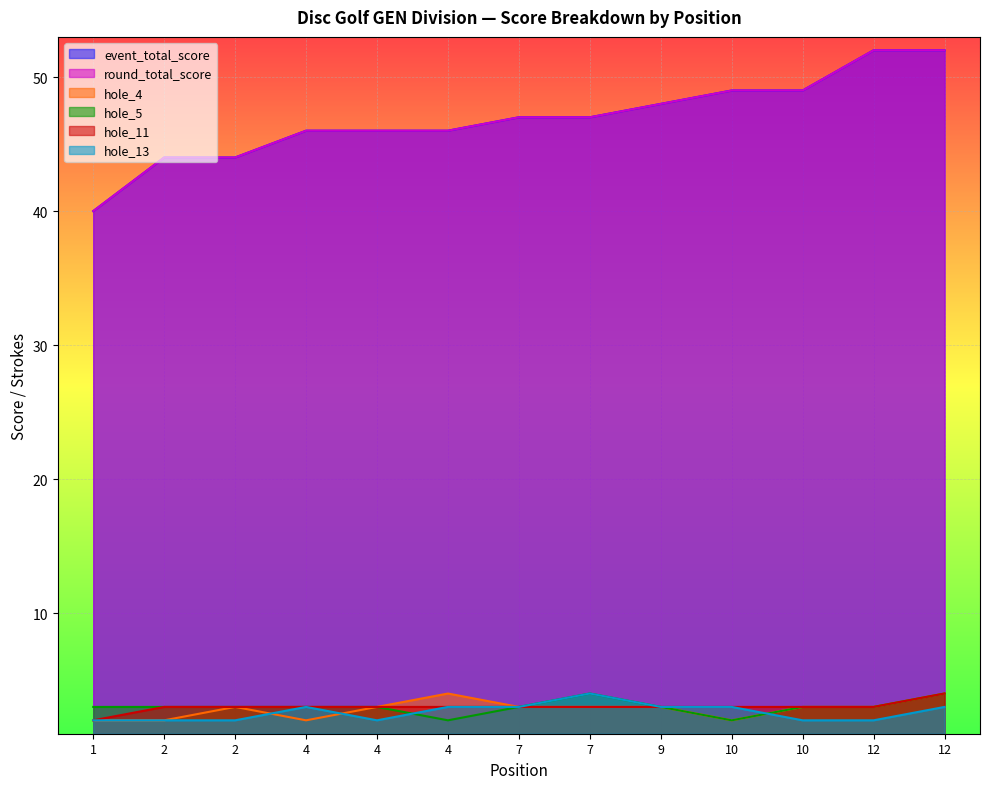

Between 4 and 4, which is larger?

4